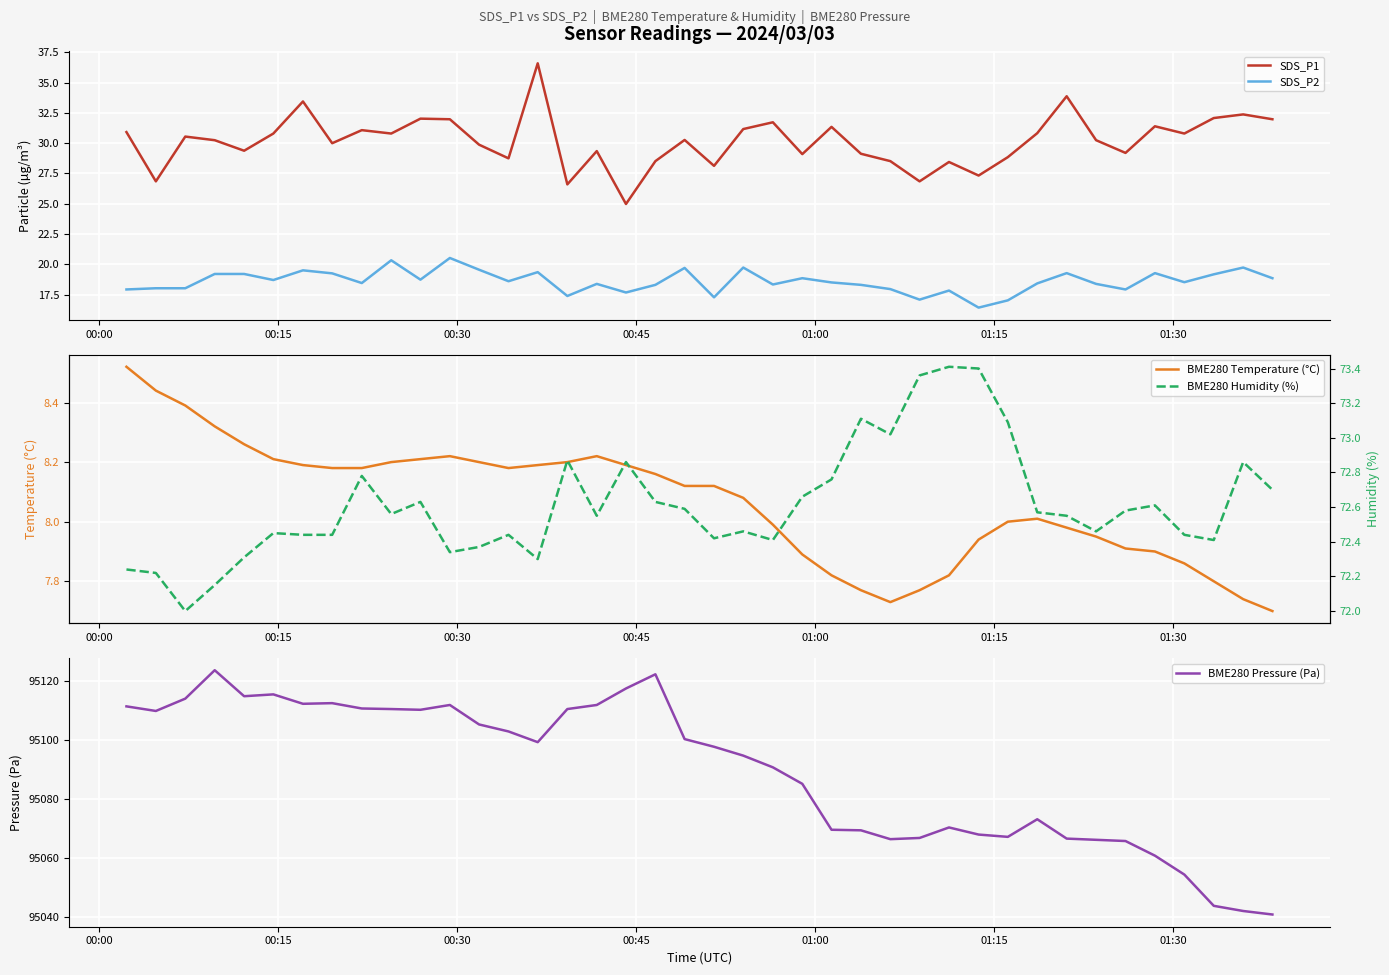

What is the maximum value for SDS_P1?

36.6